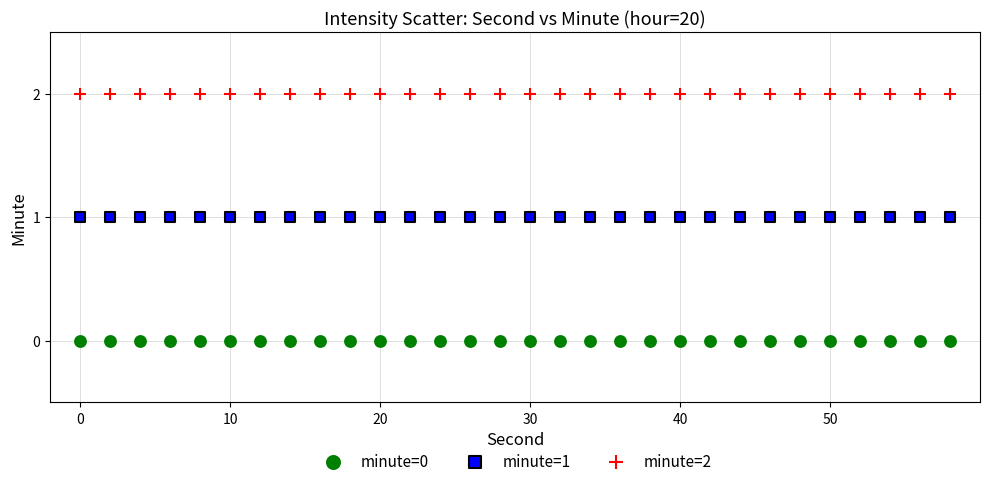

What are all the series names shown in the legend?

minute=0, minute=1, minute=2